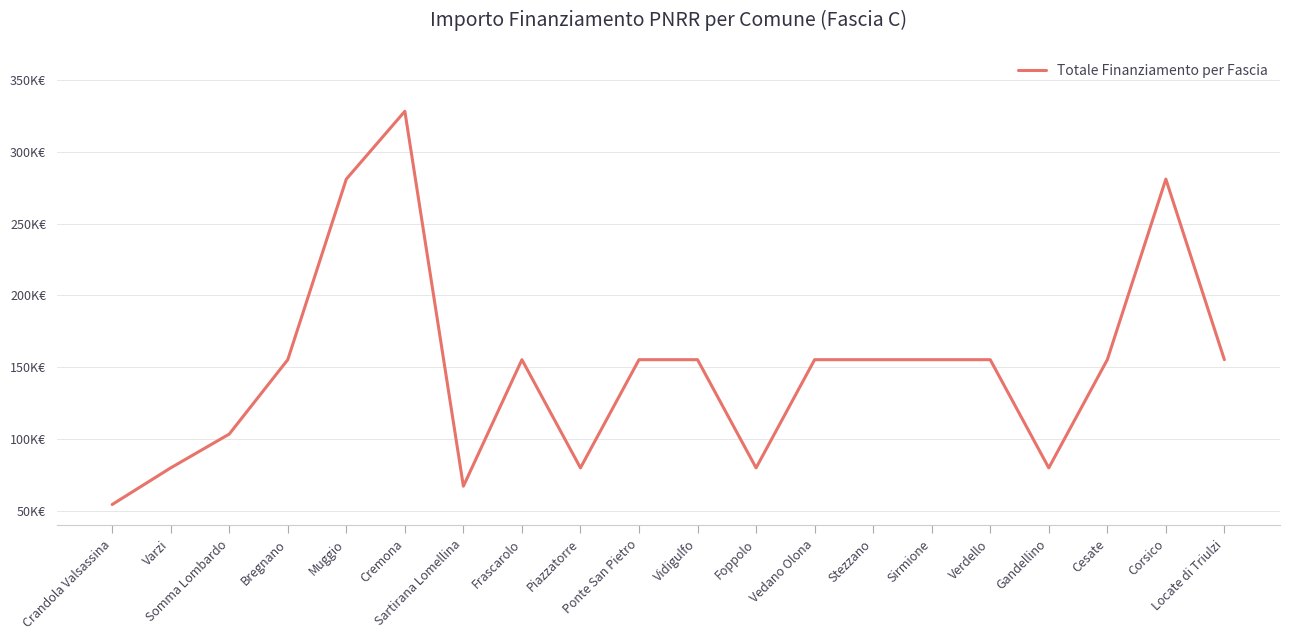

What is the label of the 1st point from the right?

Locate di Triulzi